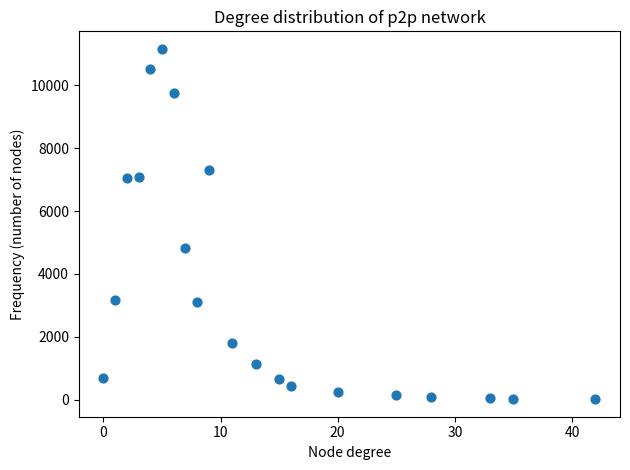

What Y value in the scatter plot is closest to 5588?

4814